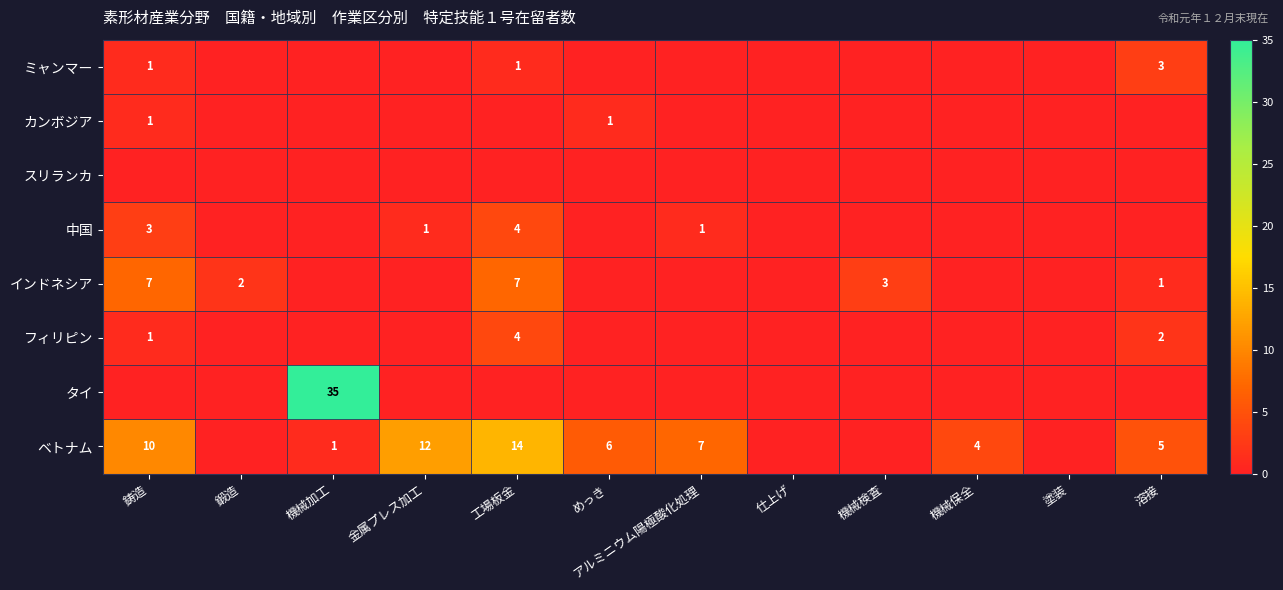

Count the number of categories in the chart.

12